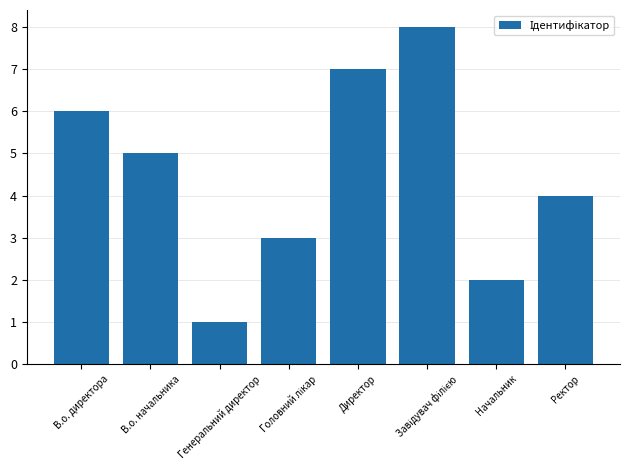

How many categories are shown in the chart?

8